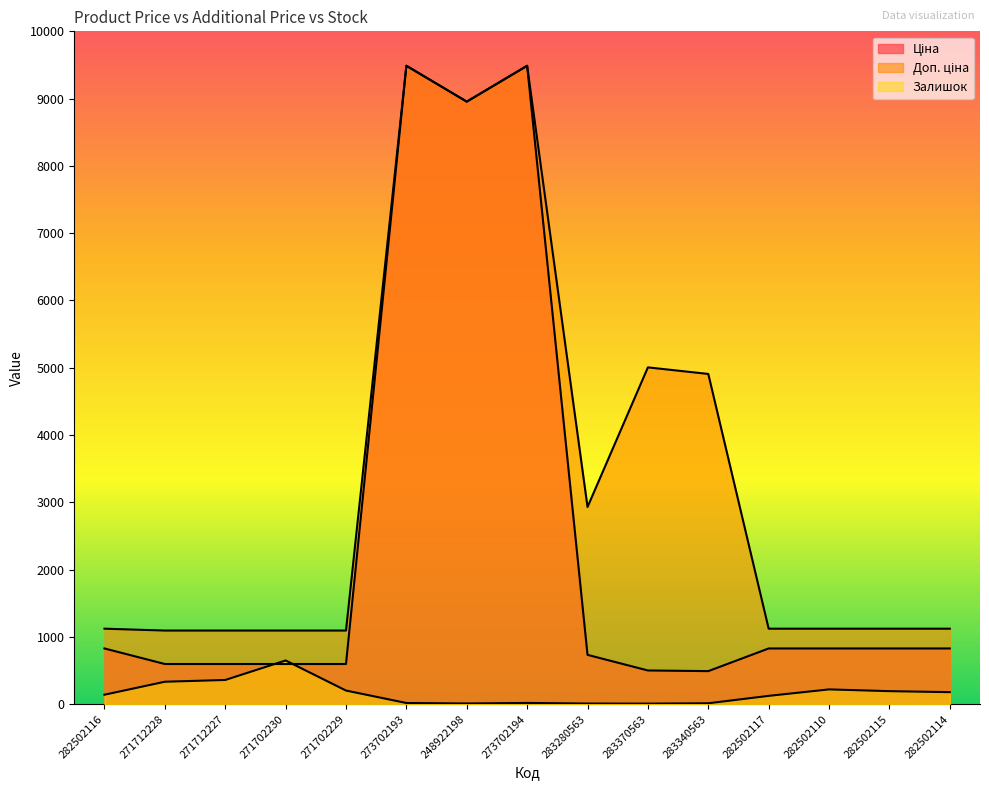

Which category has the lowest value across all series?

283370563